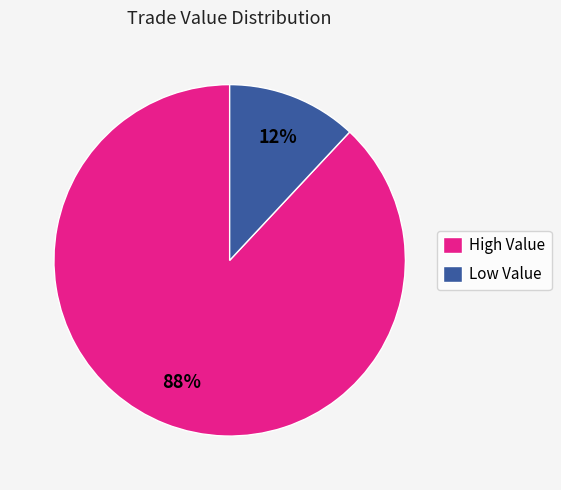

Is there a majority slice in this chart?

Yes